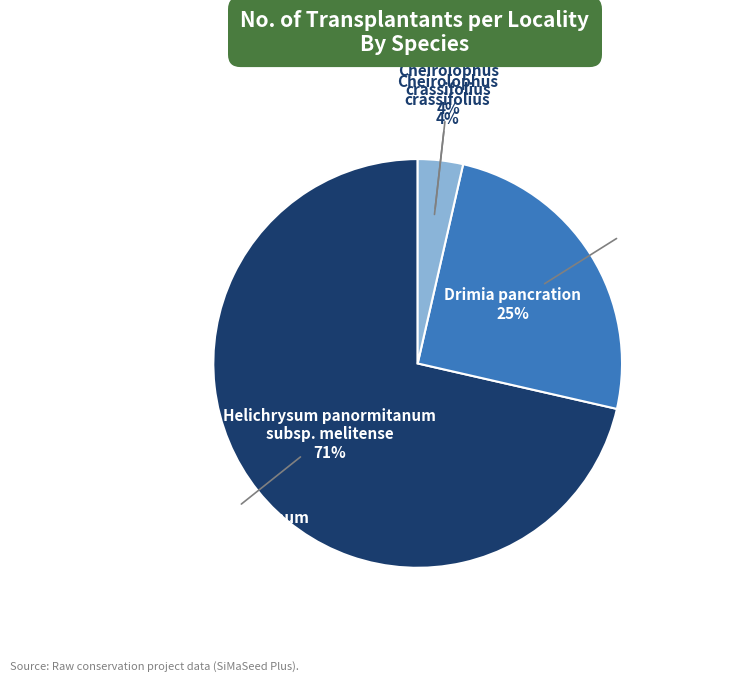

How many segments does this pie chart have?

3